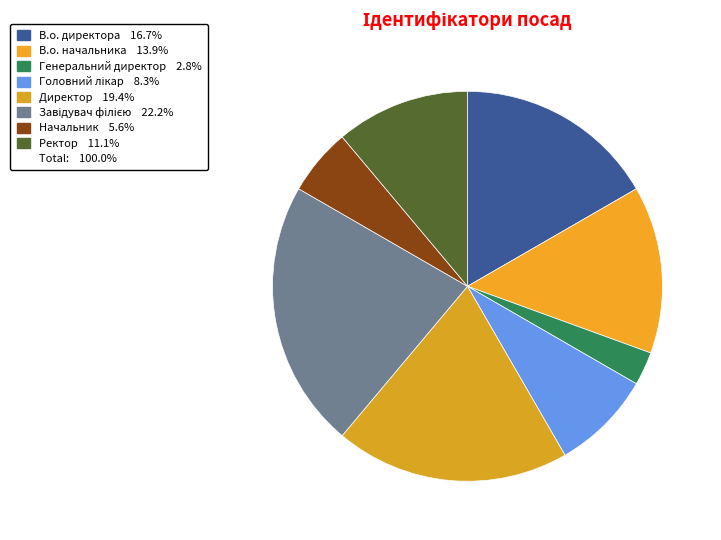

Rank the categories by value from lowest to highest.

Генеральний директор, Начальник, Головний лікар, Ректор, В.о. начальника, В.о. директора, Директор, Завідувач філією